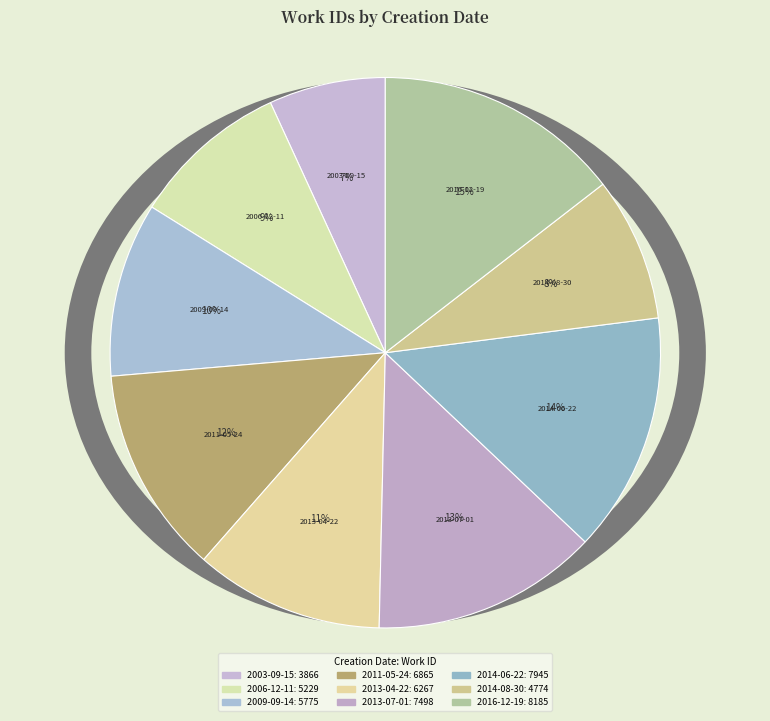

How many slices are in this pie chart?

9